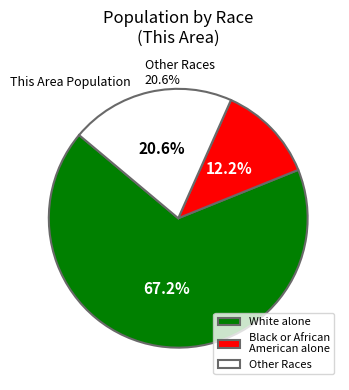

What is the majority slice?

White alone